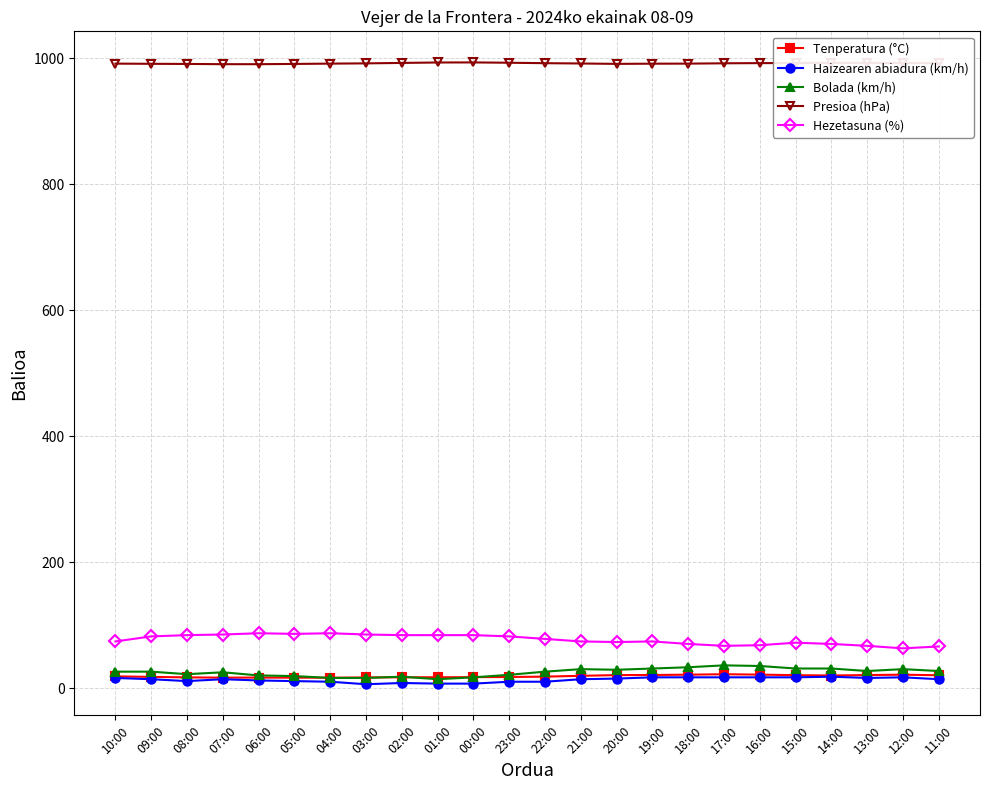

True or false: Presioa (hPa) has more than 1 interior local peaks.

True